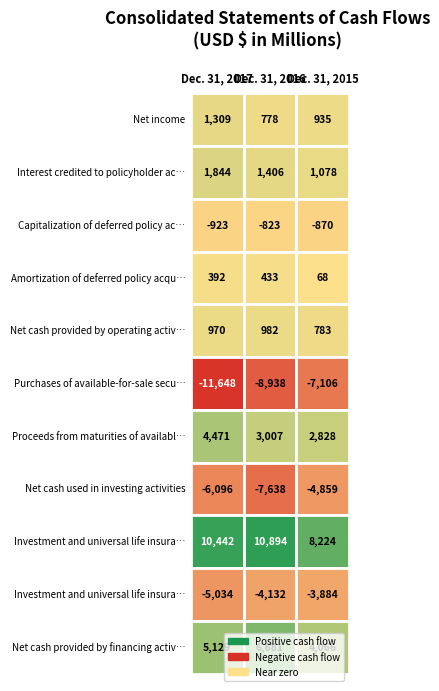

How many values in the Capitalization of deferred policy acquisition costs series exceed -870?

1